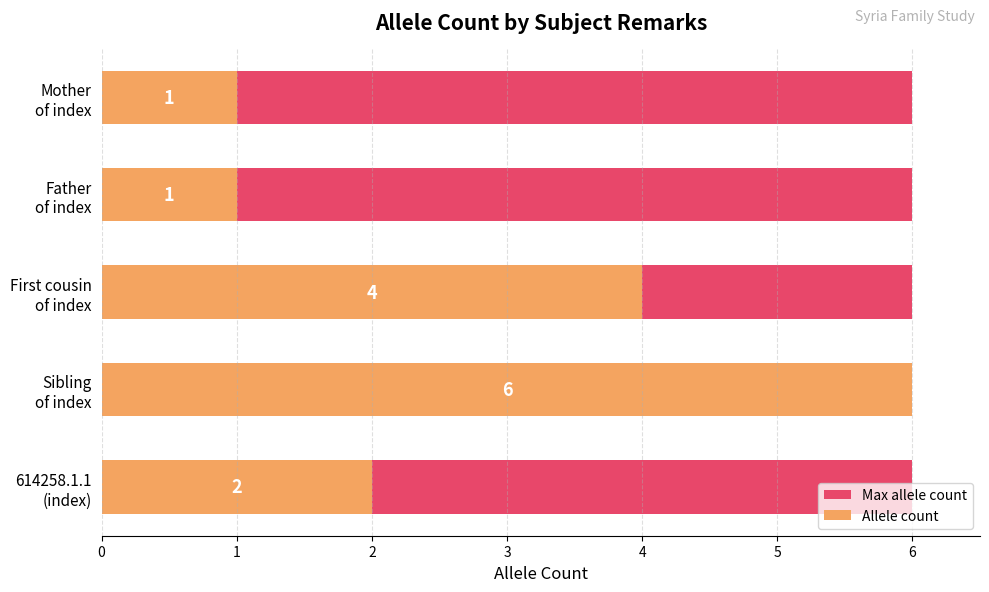

Count the Allele count values in the range 1 to 4.

4